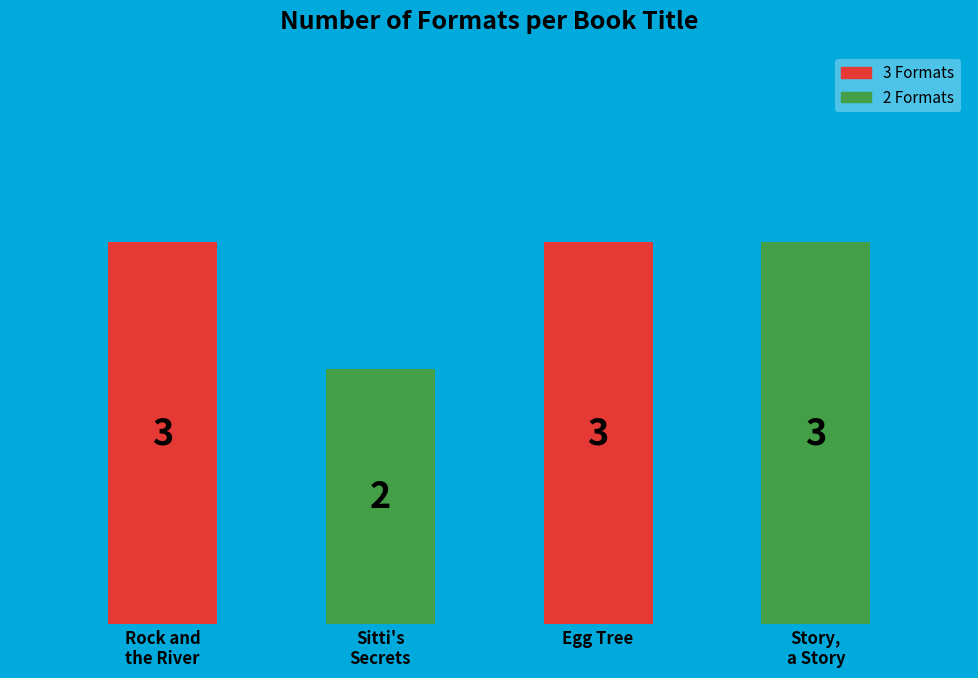

What is the change in value from Sitti's
Secrets to Story,
a Story?

+1